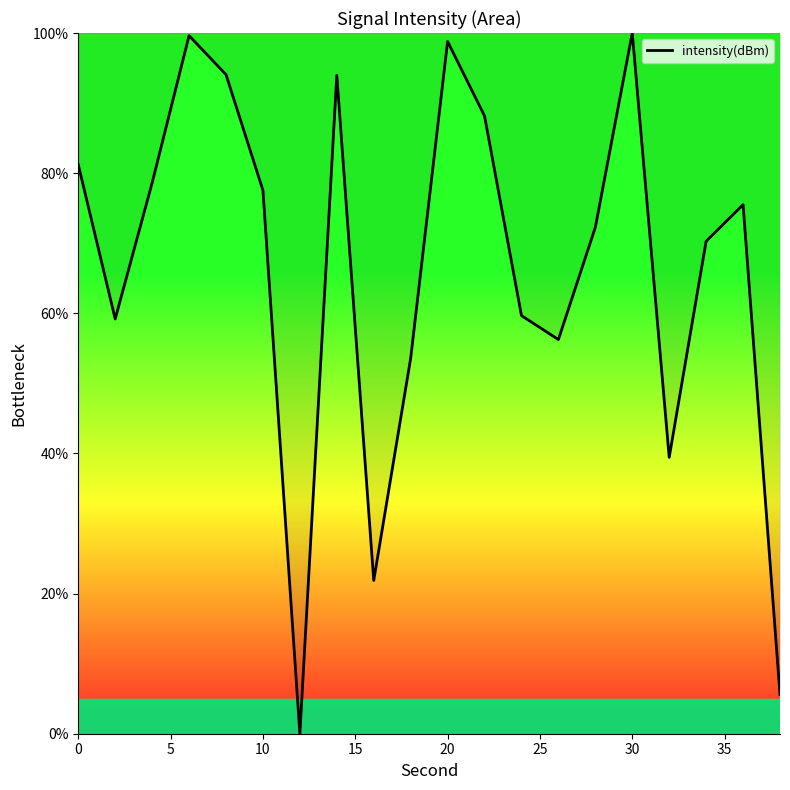

How many categories are shown in the chart?

20